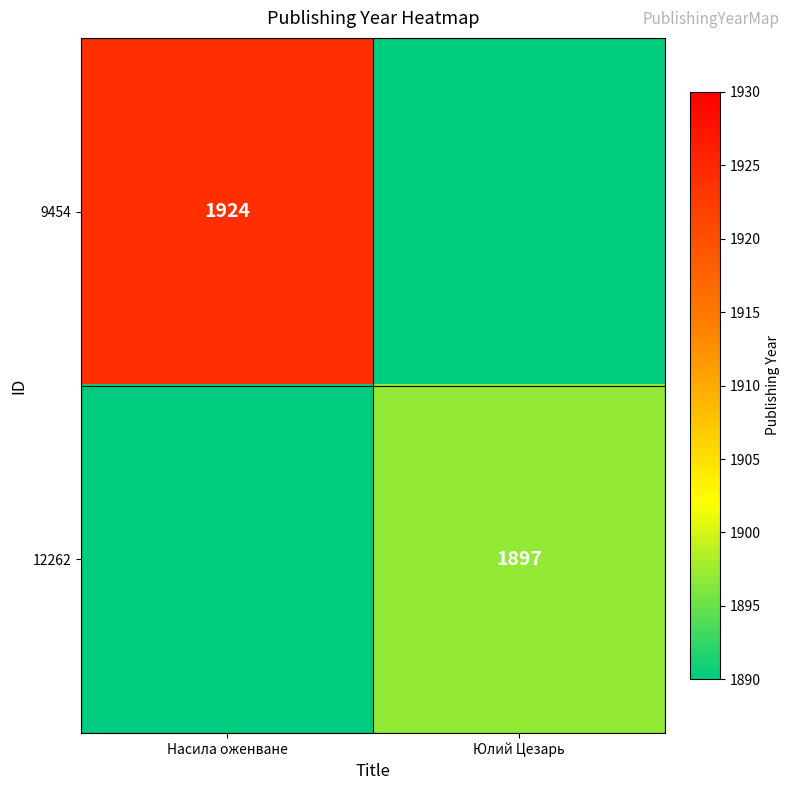

The 9454 series shows 1924 at Насила оженване. True or false?

True